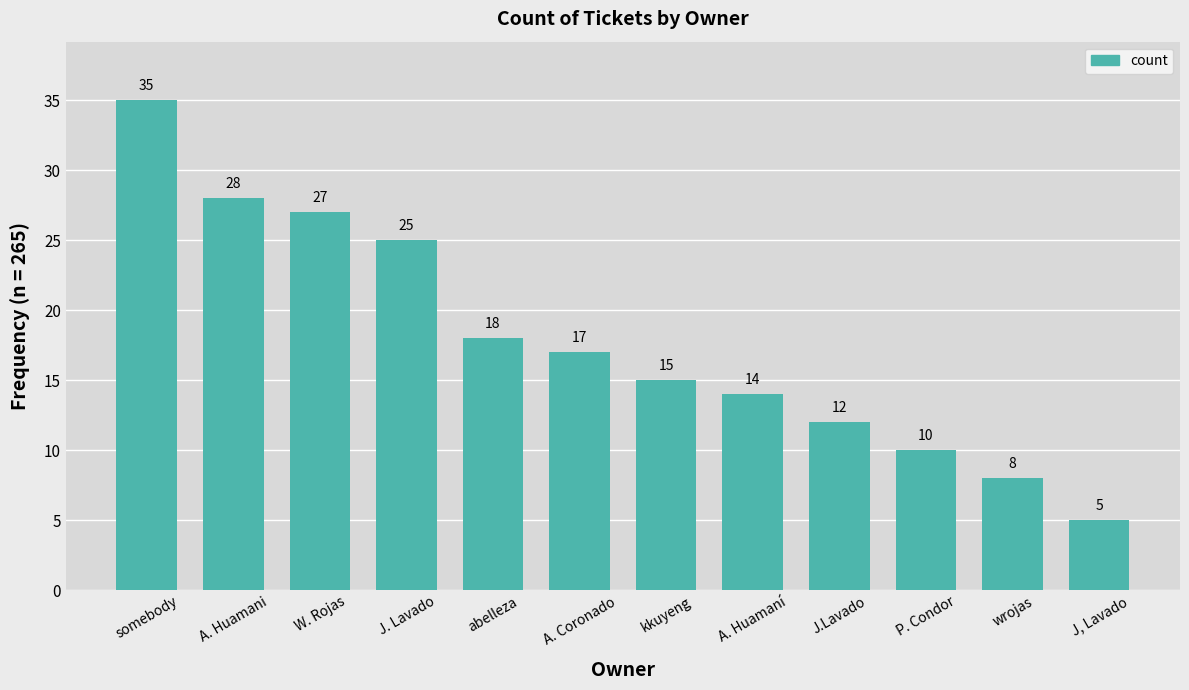

Reading left to right, extract all data points from this chart.

somebody=35	A. Huamani=28	W. Rojas=27	J. Lavado=25	abelleza=18	A. Coronado=17	kkuyeng=15	A. Huamaní=14	J.Lavado=12	P. Condor=10	wrojas=8	J, Lavado=5